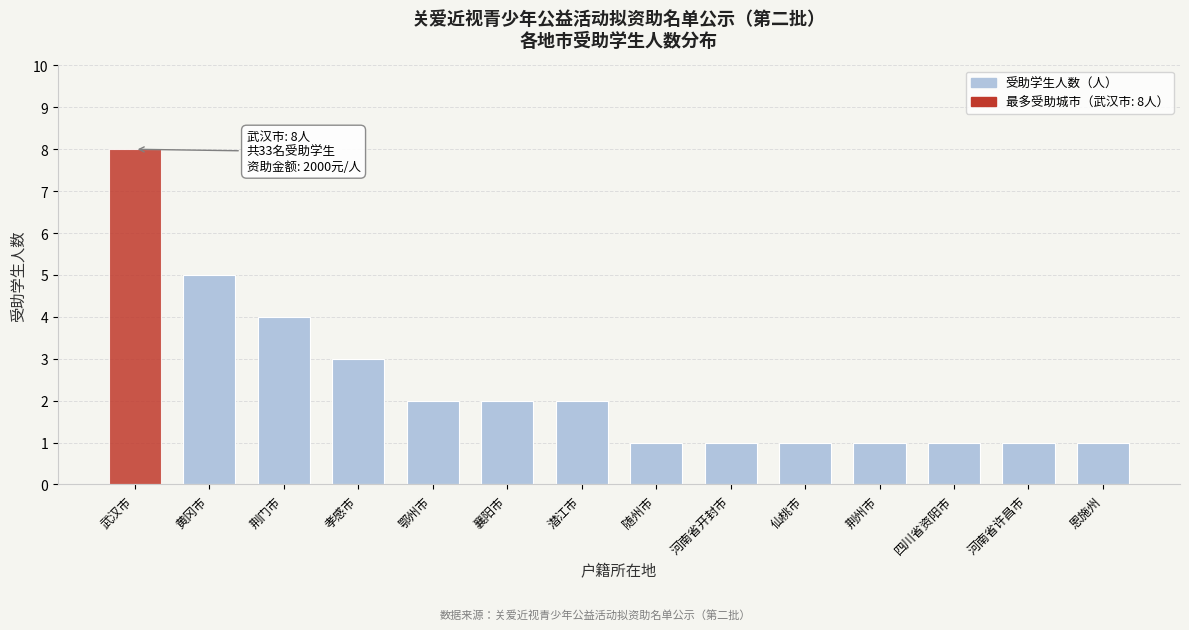

Reading left to right, extract all data points from this chart.

武汉市=8	黄冈市=5	荆门市=4	孝感市=3	鄂州市=2	襄阳市=2	潜江市=2	随州市=1	河南省开封市=1	仙桃市=1	荆州市=1	四川省资阳市=1	河南省许昌市=1	恩施州=1